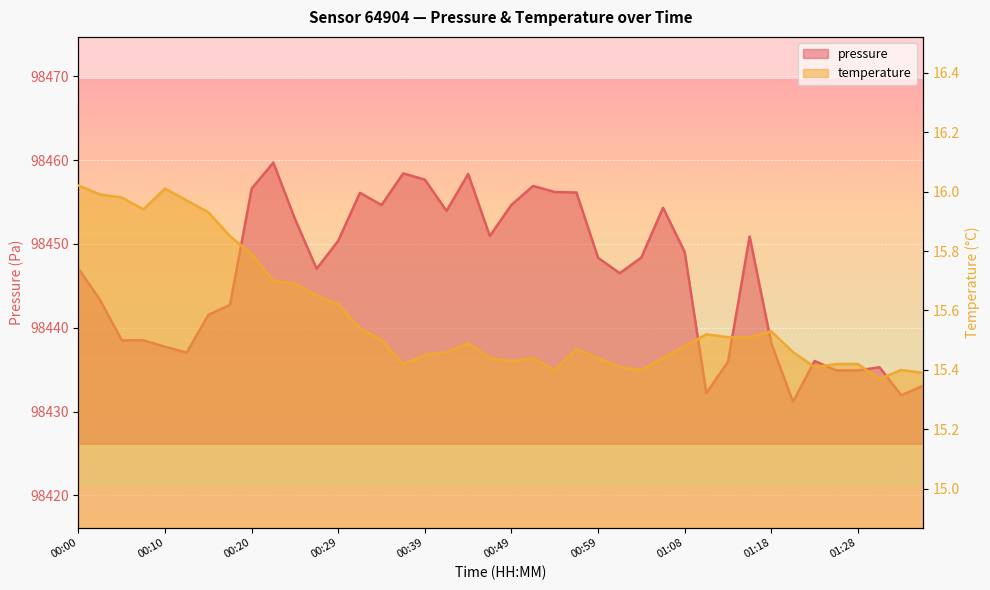

How many interior local peaks does the pressure series have?

9